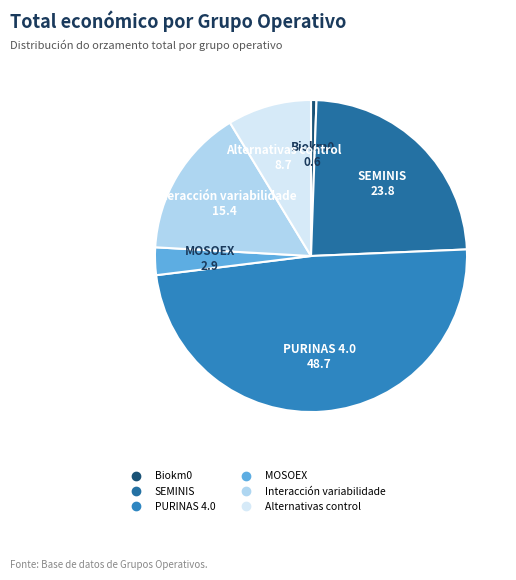

True or false: SEMINIS accounts for 24% of the total.

True